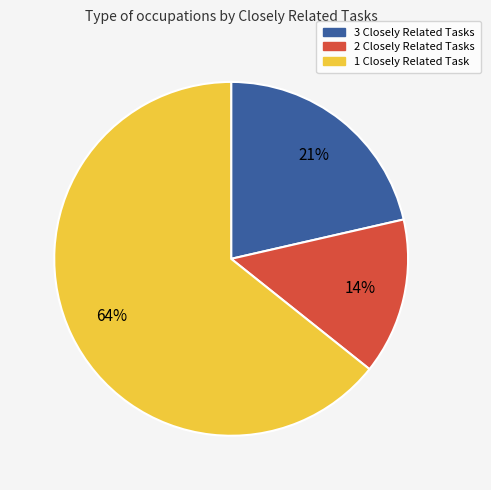

To the nearest percent, what is the average slice percentage?

33%